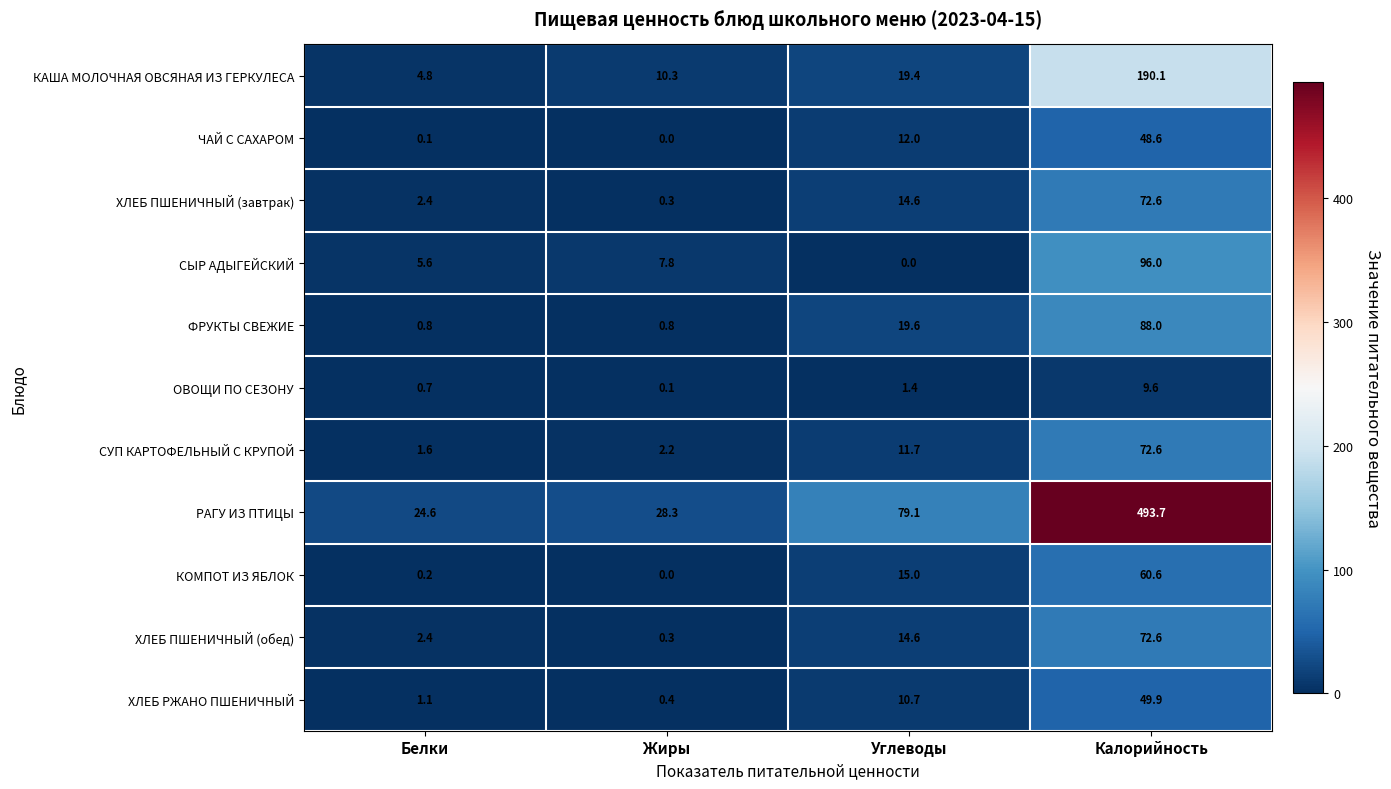

What is the maximum value for ХЛЕБ ПШЕНИЧНЫЙ (завтрак)?

72.6